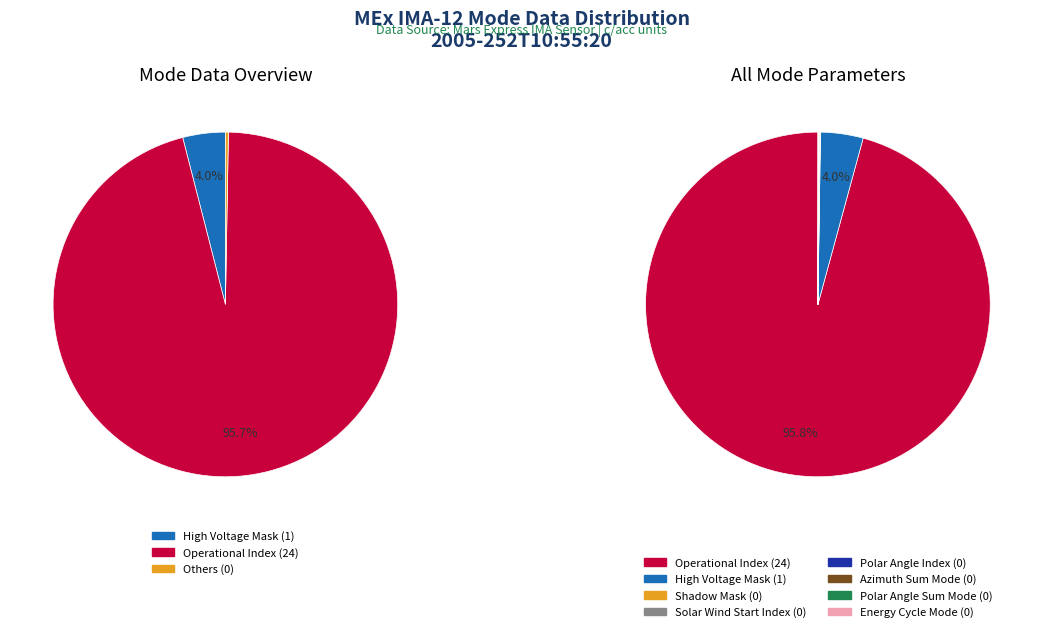

Is there a majority slice in this chart?

Yes